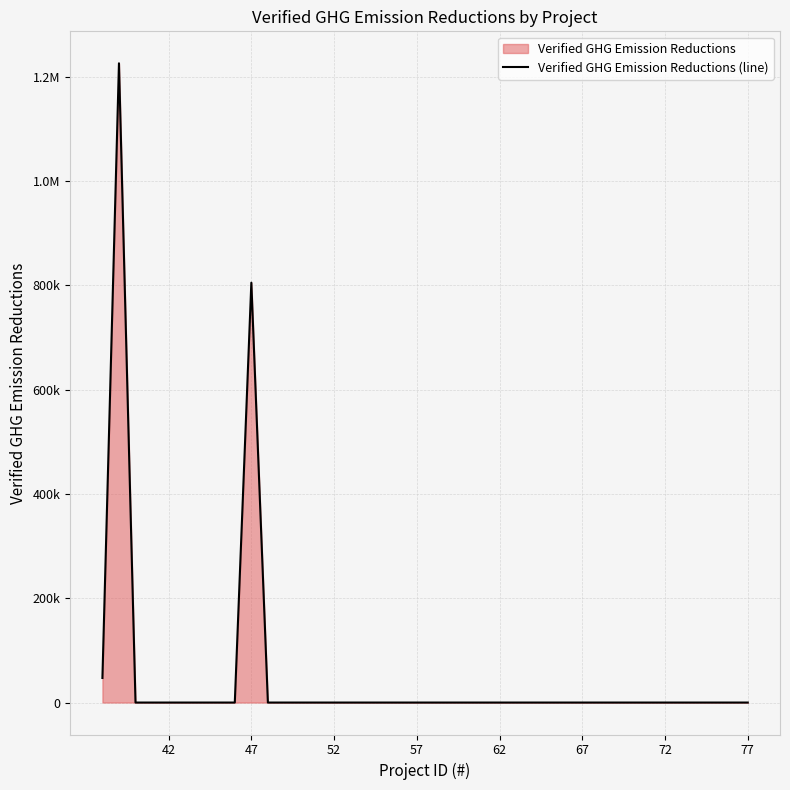

Does the chart have visible grid lines?

Yes